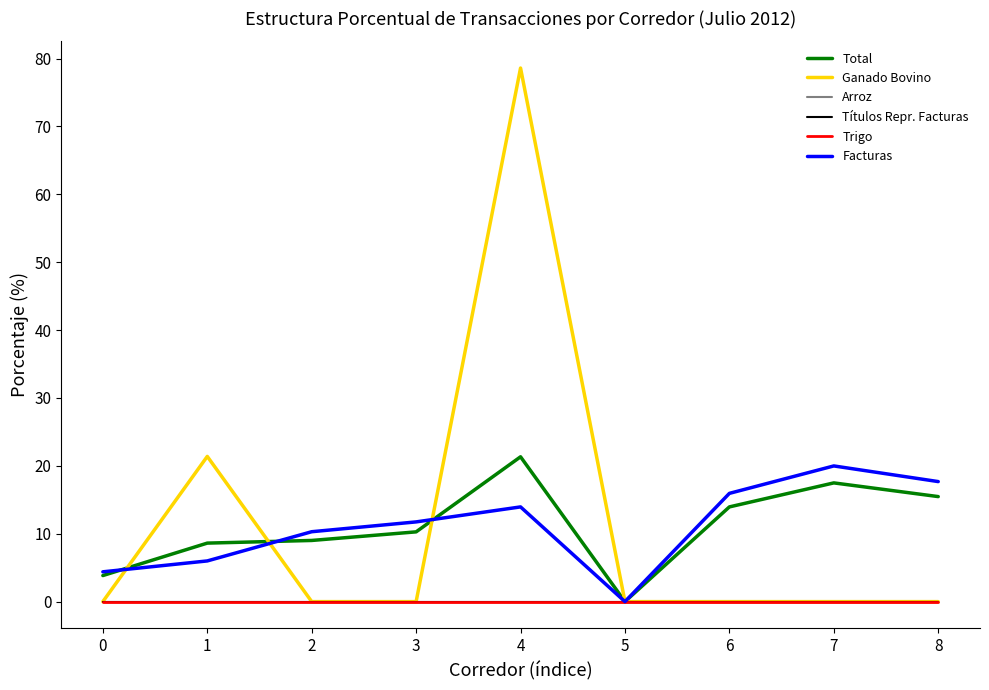

At which label does Facturas first exceed 11?

3